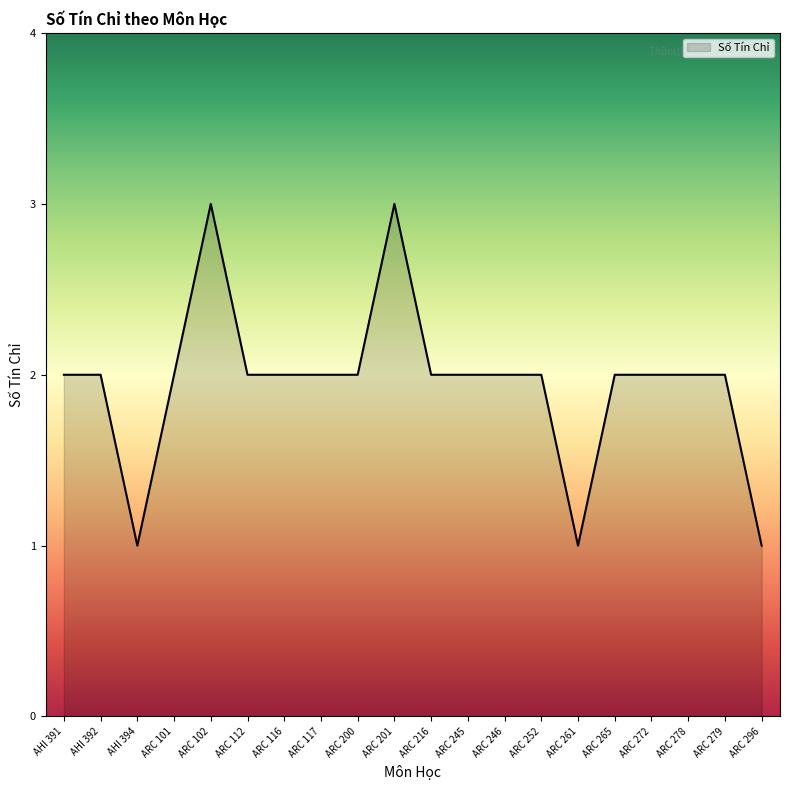

What position from the left is ARC 246?

13